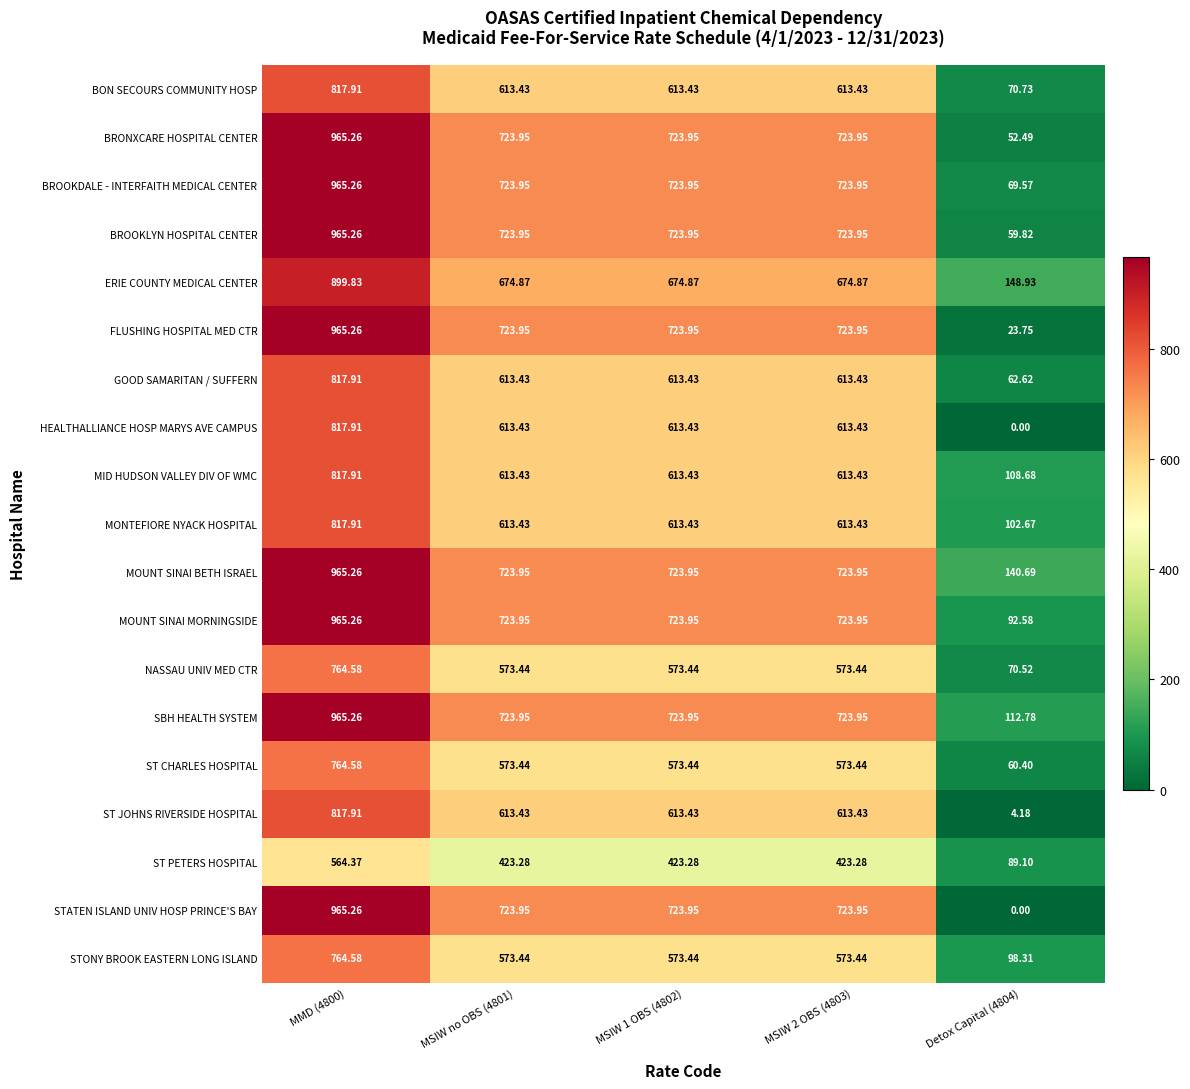

Which series has the widest spread of values?

STATEN ISLAND UNIV HOSP PRINCE'S BAY